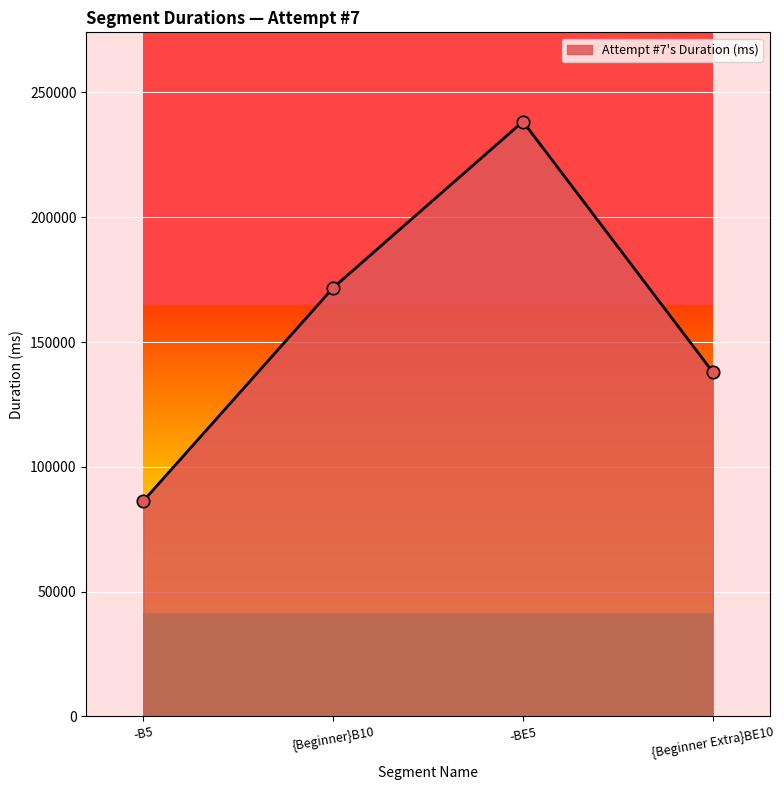

What is the ratio of the value at -B5 to the value at {Beginner Extra}BE10?

0.6